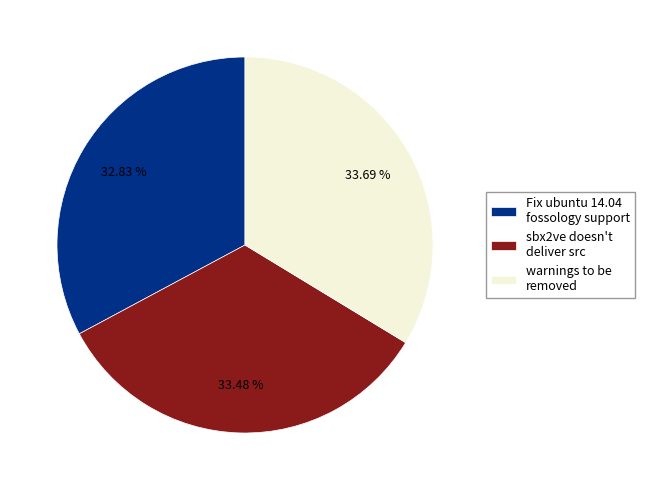

Between Fix ubuntu 14.04 fossology support and warnings to be removed, which is larger?

warnings to be removed